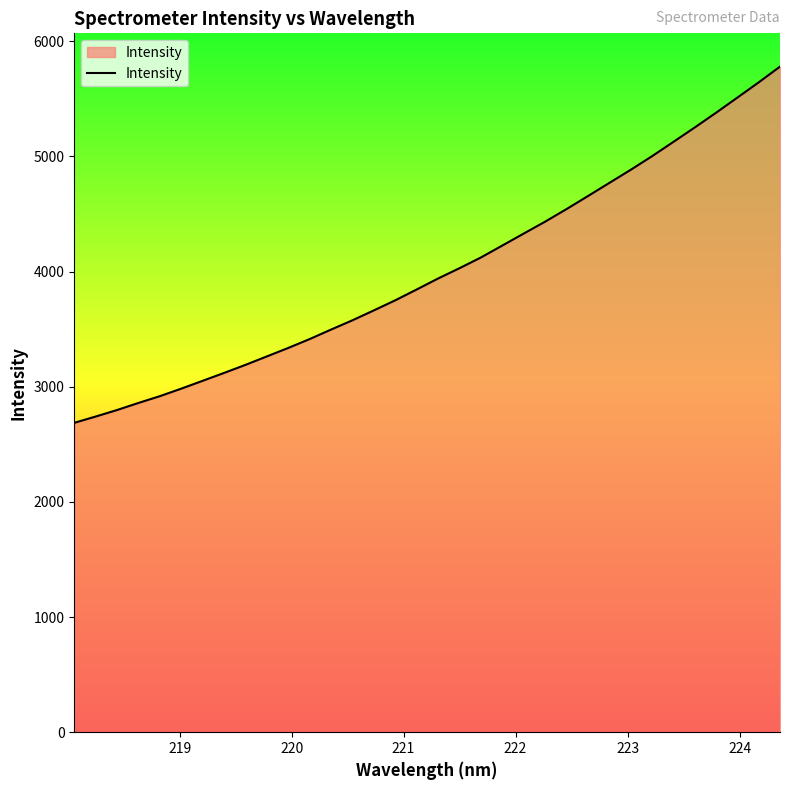

What is the difference between the maximum and minimum values?

3093.1